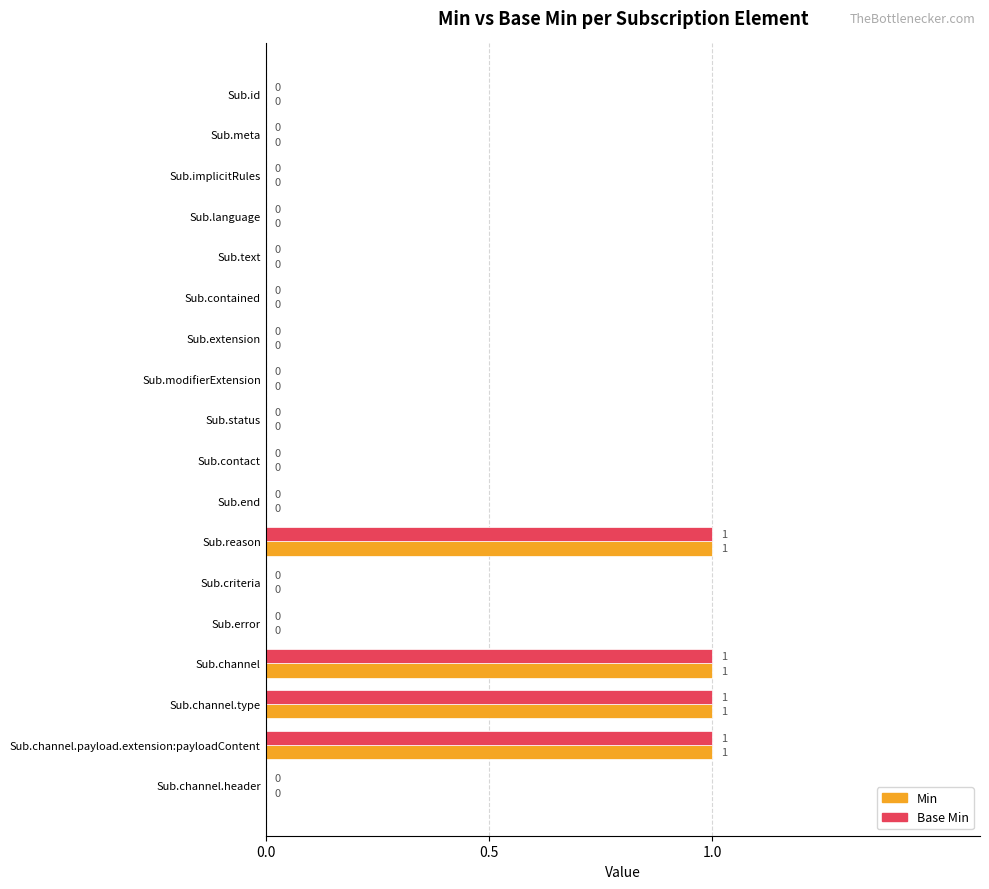

The value of Min at Sub.end is 1. True or false?

False